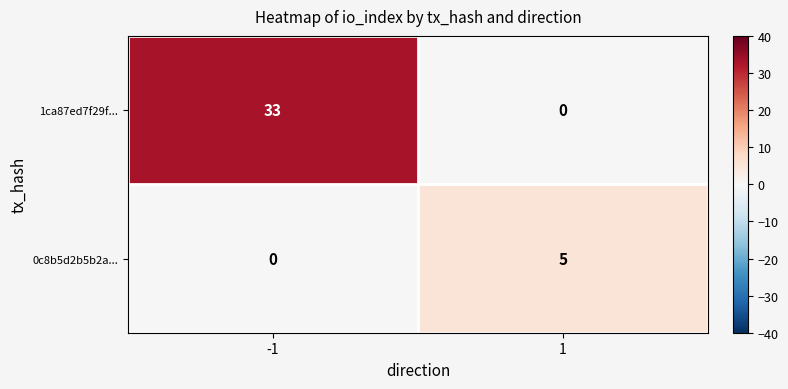

How many data points does each series have?

2